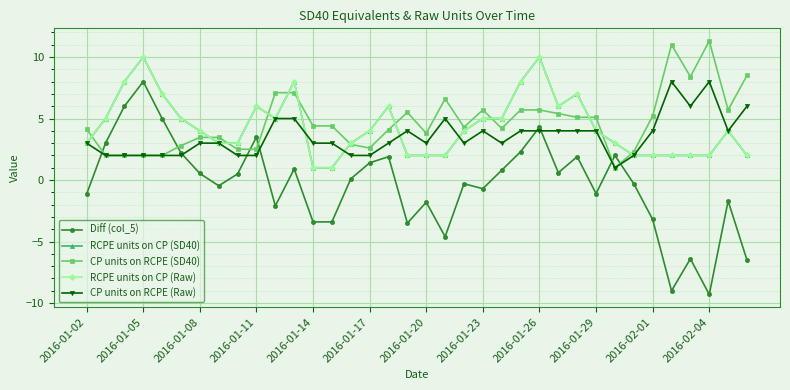

Does the chart display data point markers on the line(s)?

Yes